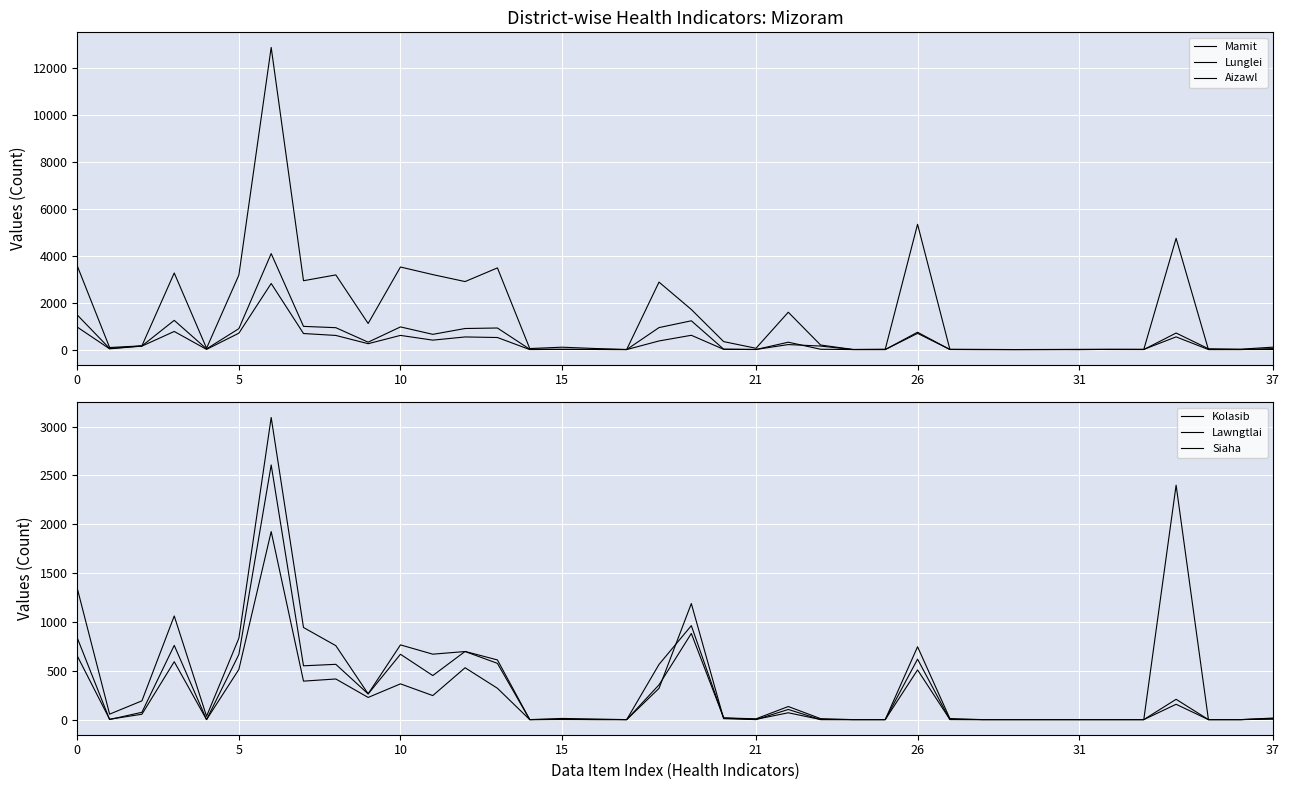

How many lines are shown in the chart?

6